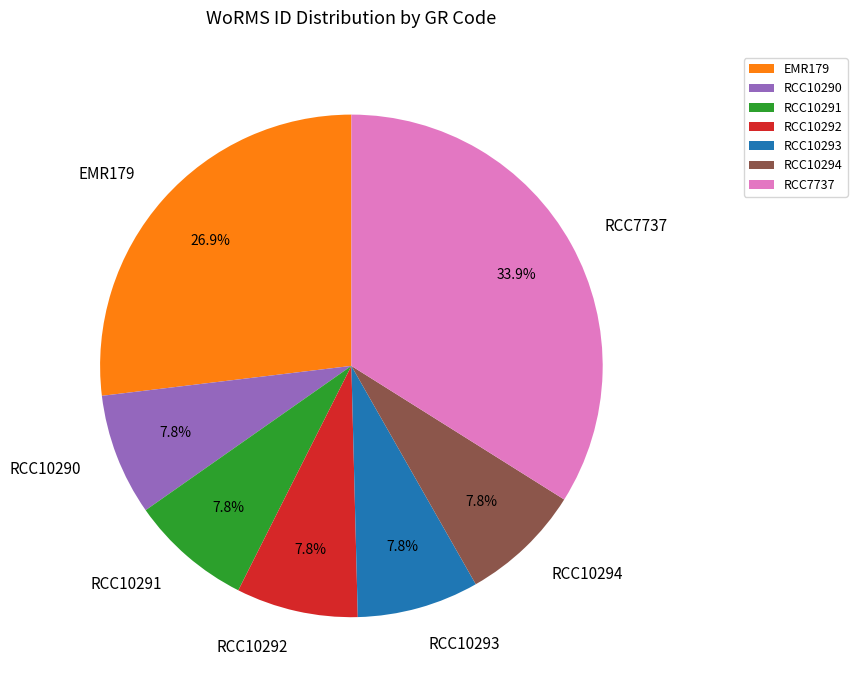

Does RCC10293 account for over 50% of the chart?

No